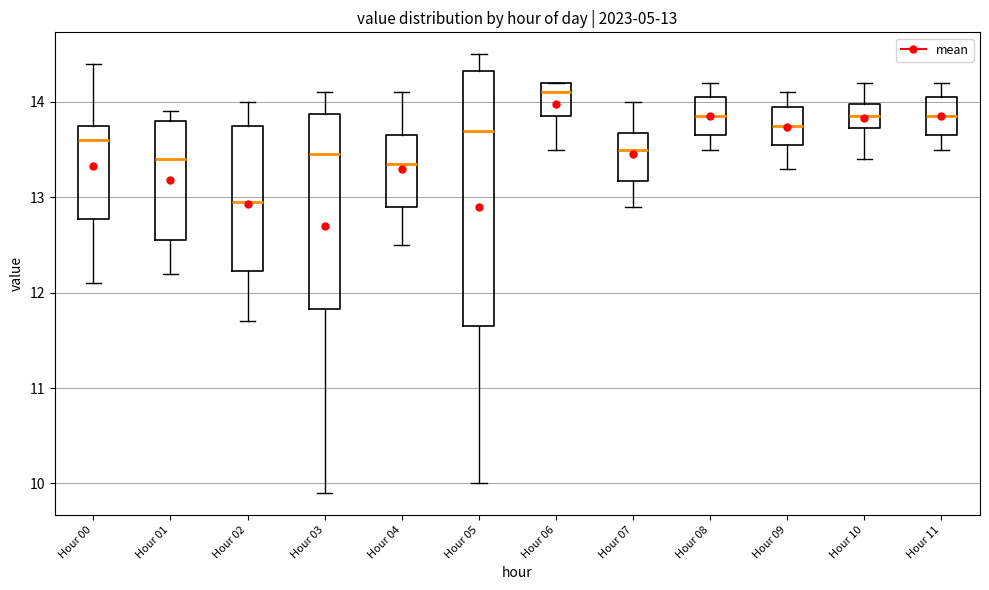

Which box's median line is the highest?

Hour 06